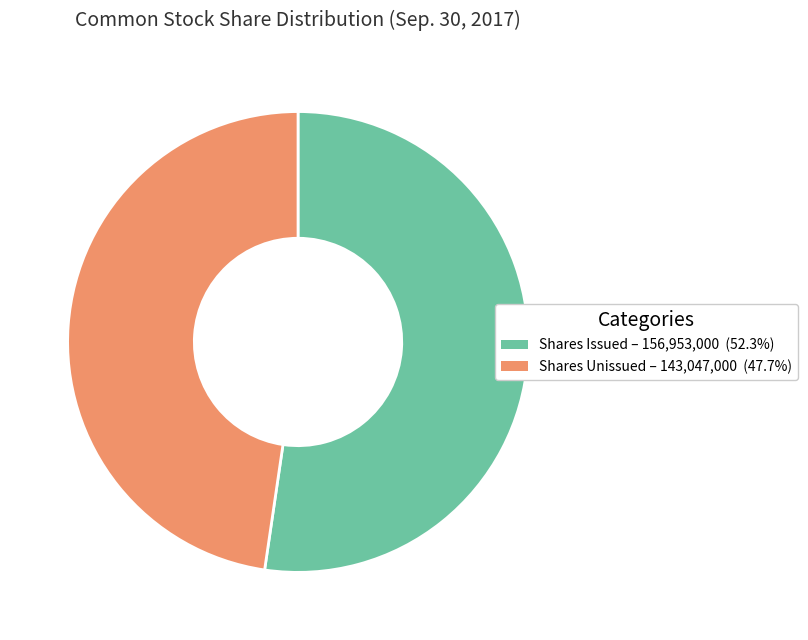

Is there a majority slice in this chart?

Yes